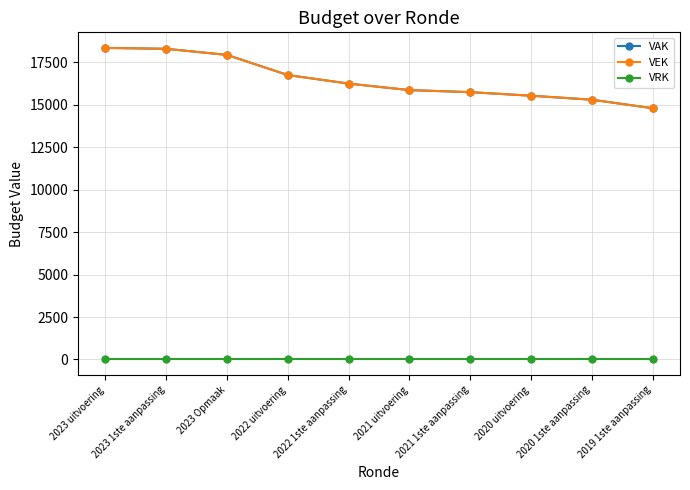

Does the chart have visible grid lines?

Yes